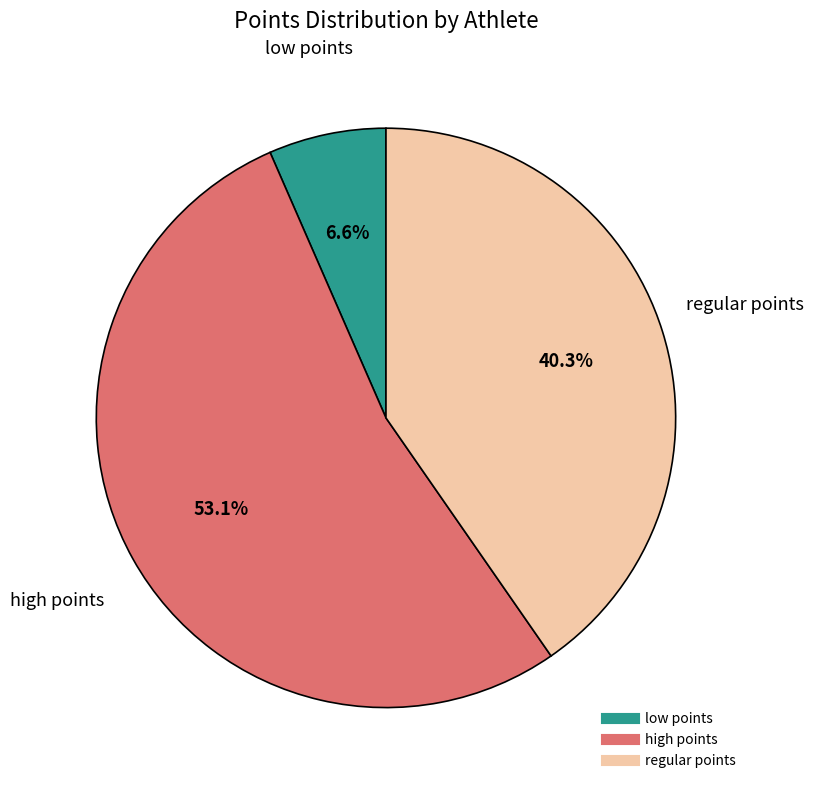

Is there any slice that represents more than half of the pie?

Yes